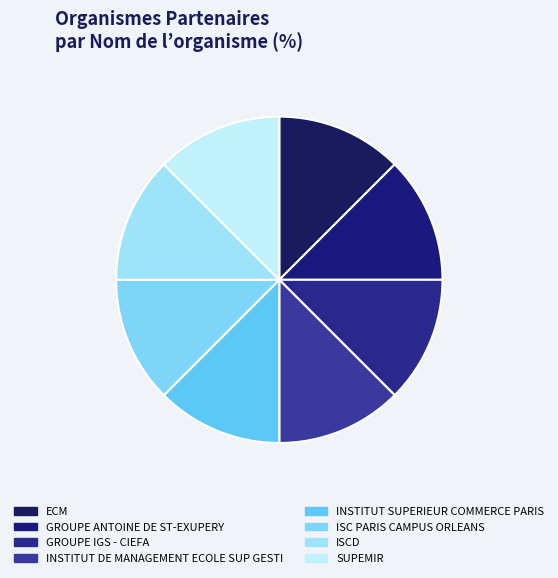

Which category has the biggest portion of the pie?

ISC PARIS CAMPUS ORLEANS